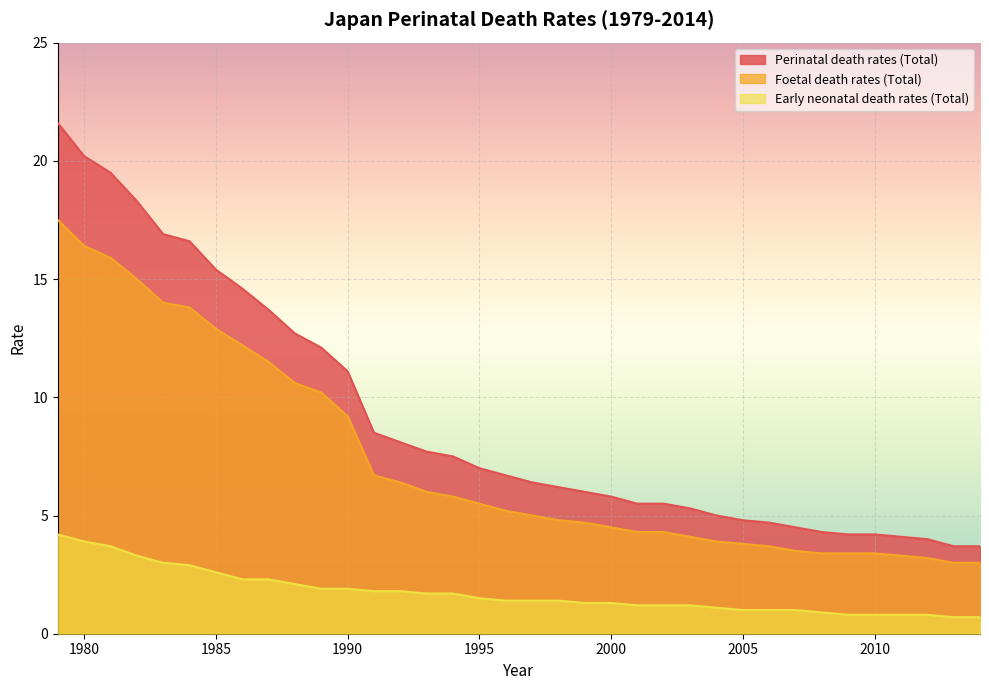

Rank the series by their average value, from highest to lowest.

Perinatal death rates (Total), Foetal death rates (Total), Early neonatal death rates (Total)